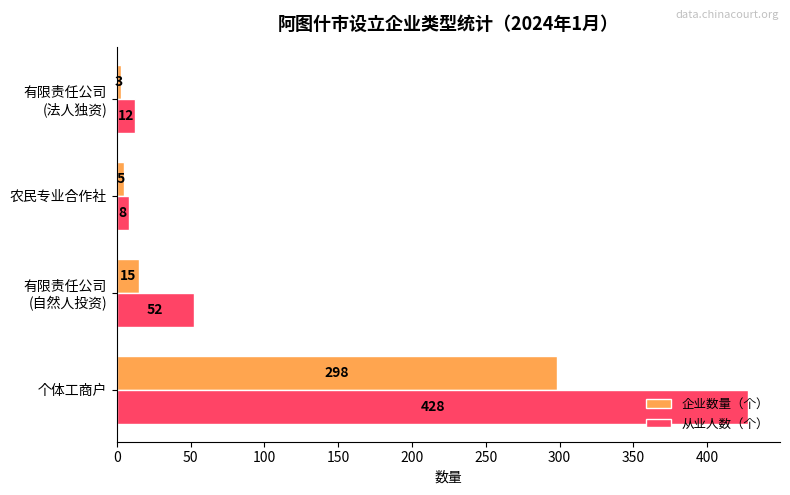

List the series in order of their peak value, highest first.

从业人数（个）, 企业数量（个）